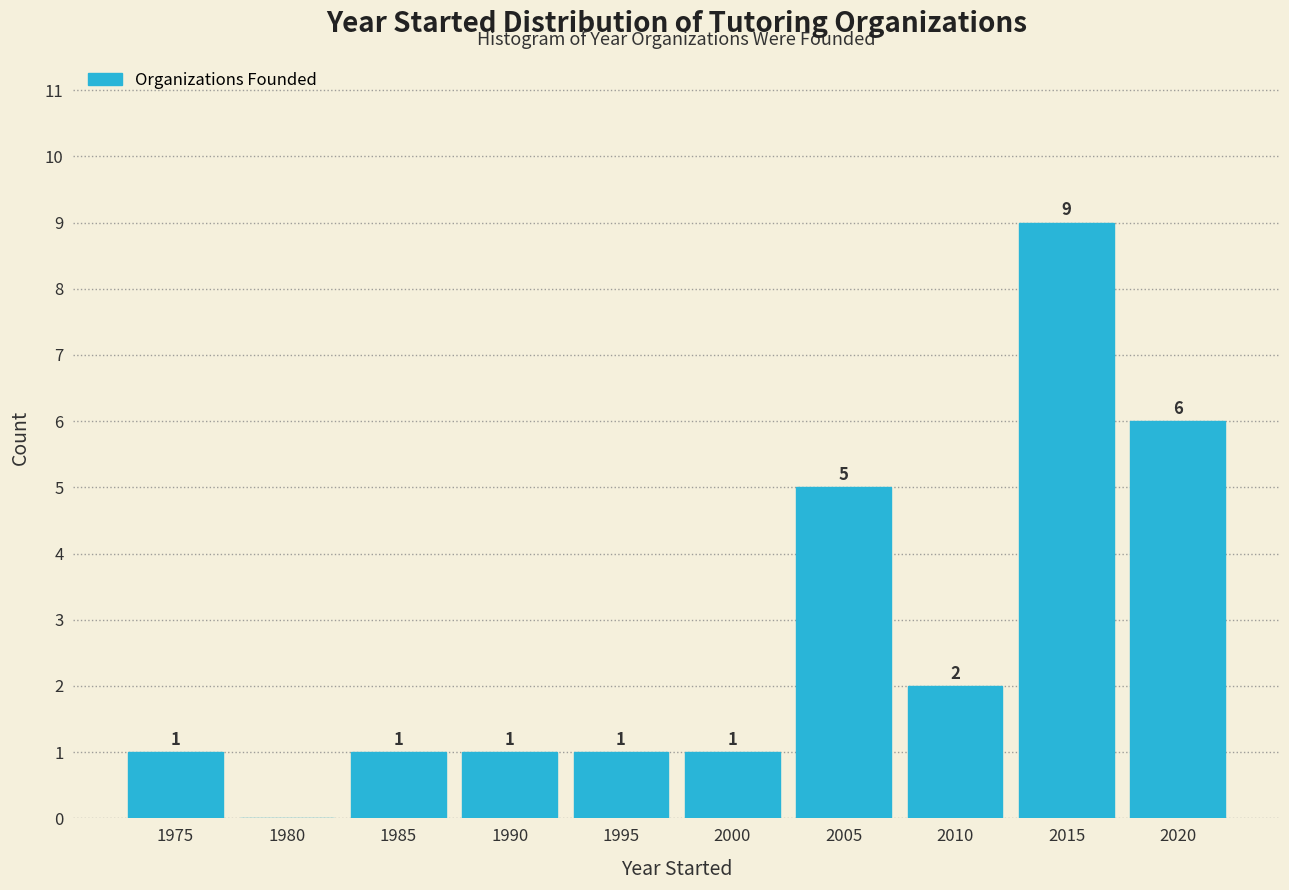

Reading left to right, what are all the values shown in this chart?

1975=1	1980=0	1985=1	1990=1	1995=1	2000=1	2005=5	2010=2	2015=9	2020=6